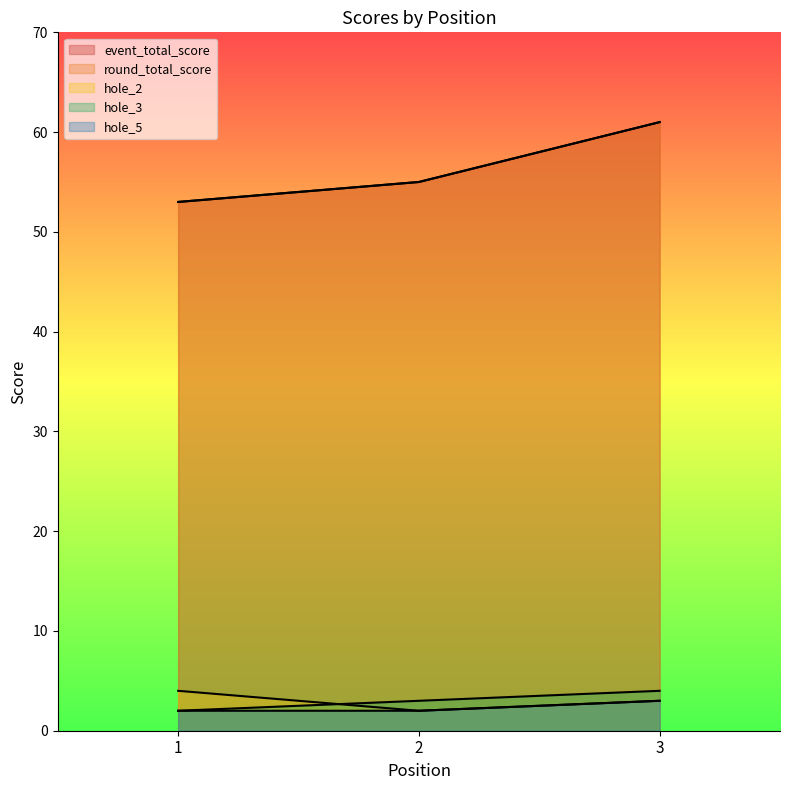

What is the spread (max minus min) of values at 1?

51